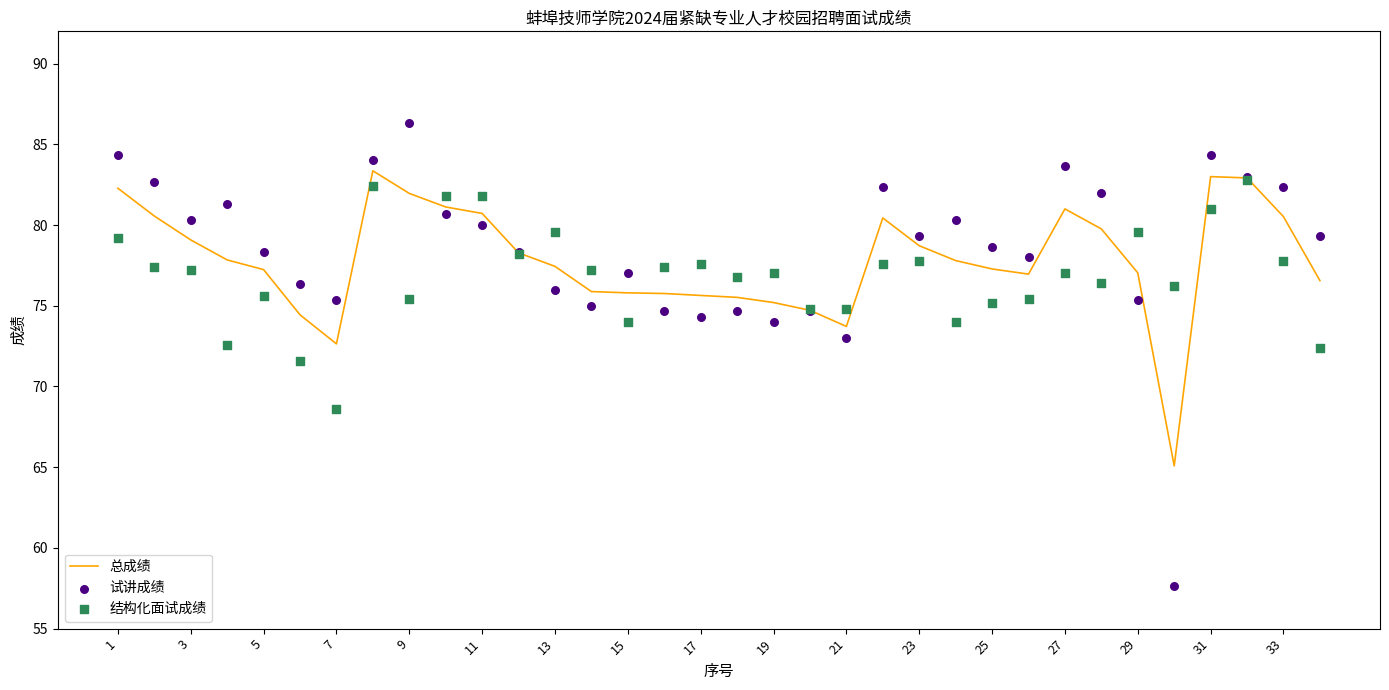

Which series has the largest total across all categories?

试讲成绩